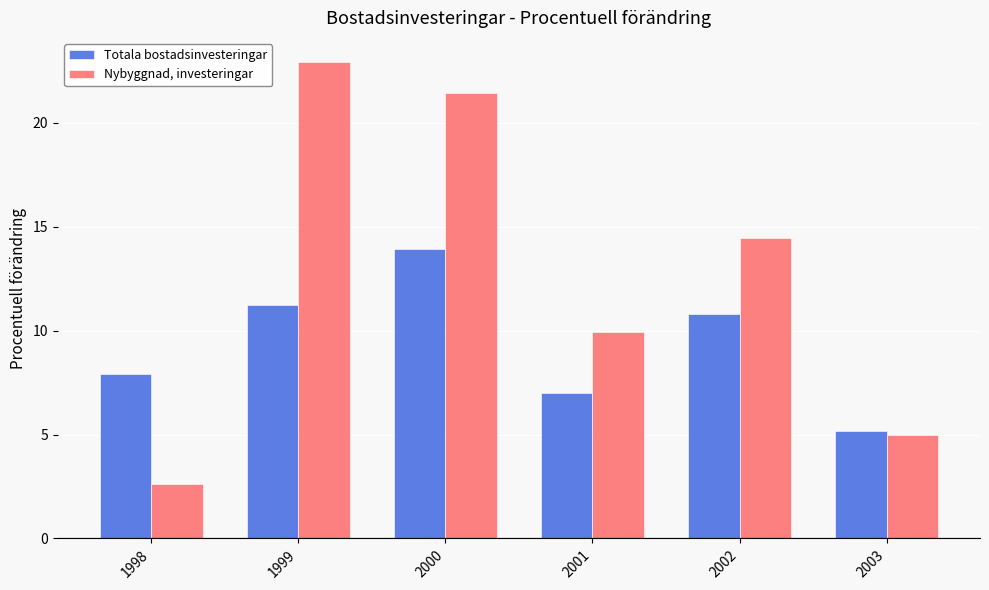

What are all the series names shown in the legend?

Totala bostadsinvesteringar, Nybyggnad, investeringar